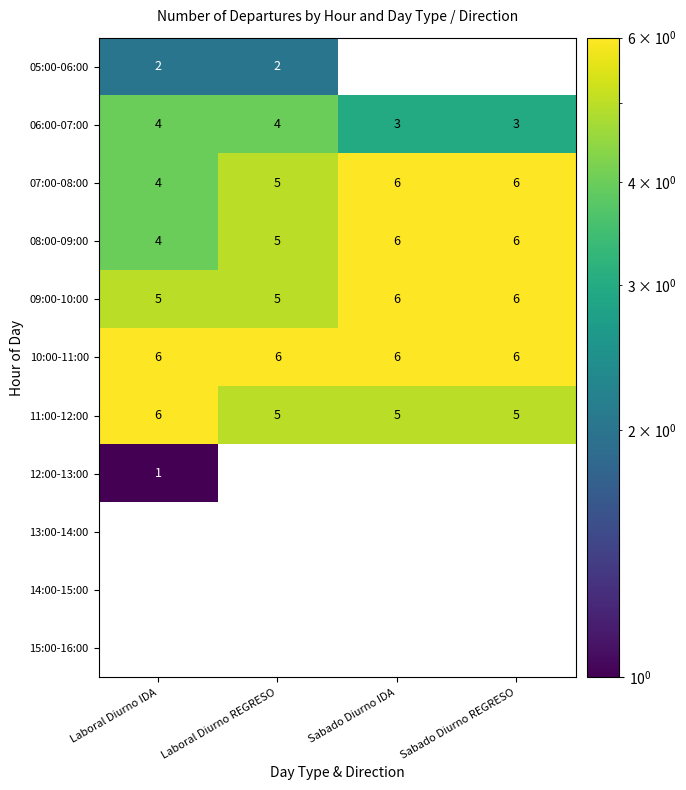

How many values in the 08:00-09:00 series are below 6?

2